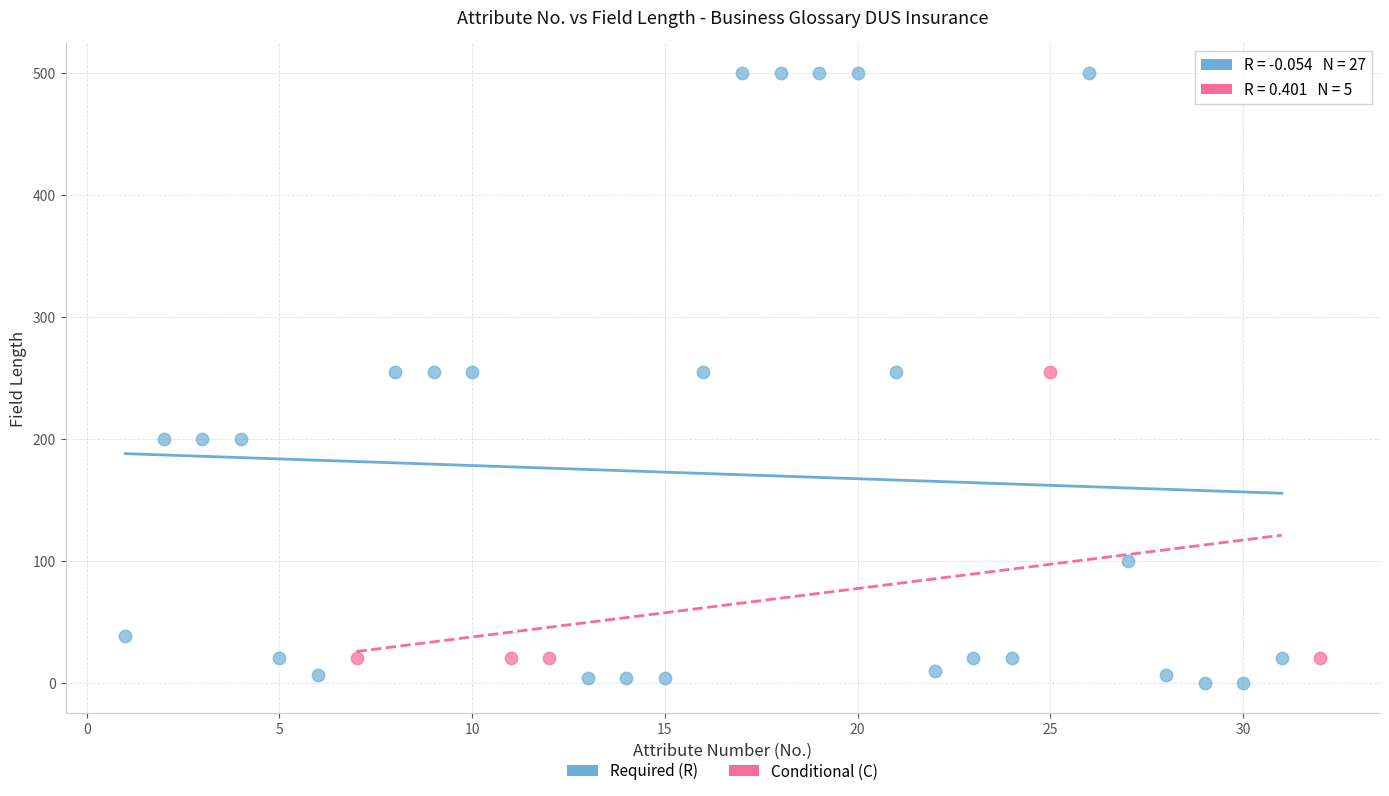

Which series reaches the maximum Y coordinate?

Required (R)